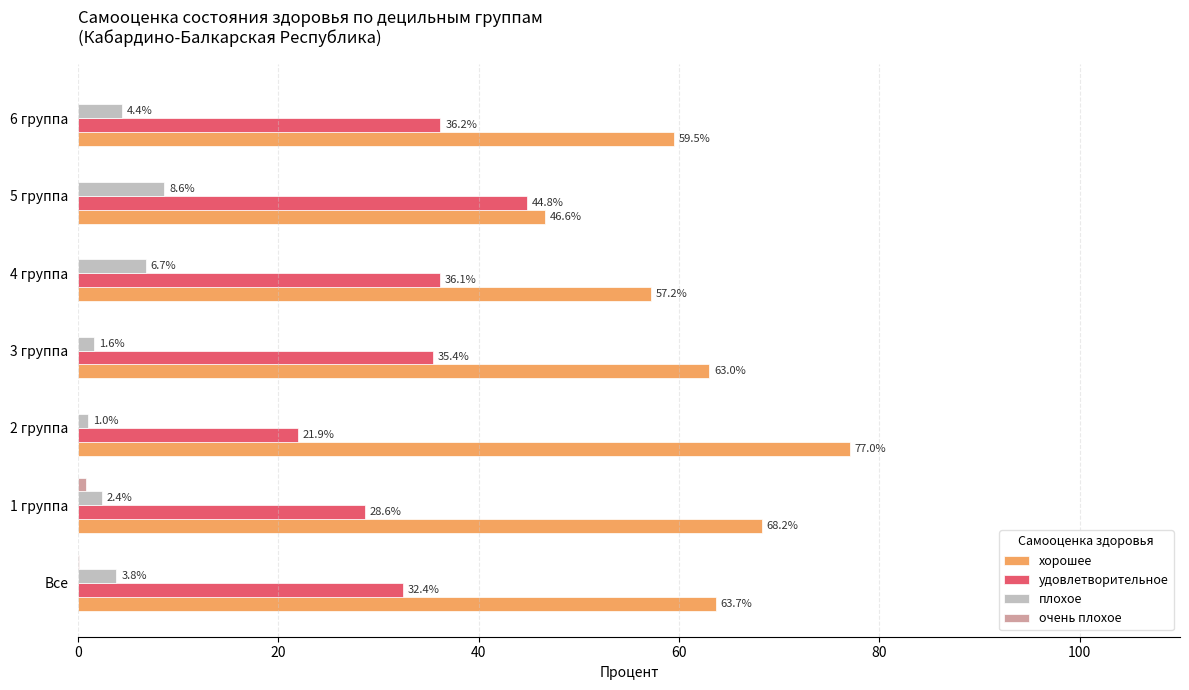

Which series changed the most between Все and 2 группа?

хорошее